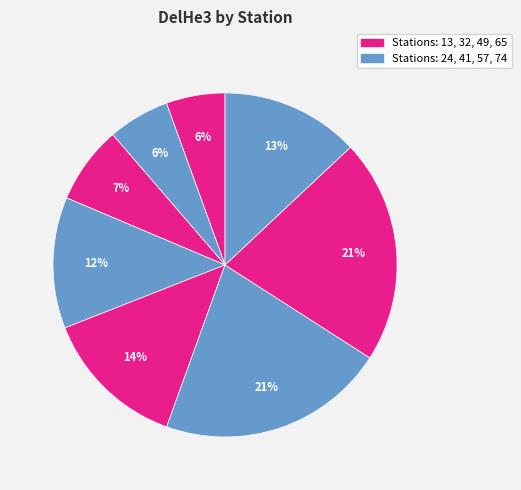

How many segments does this pie chart have?

8